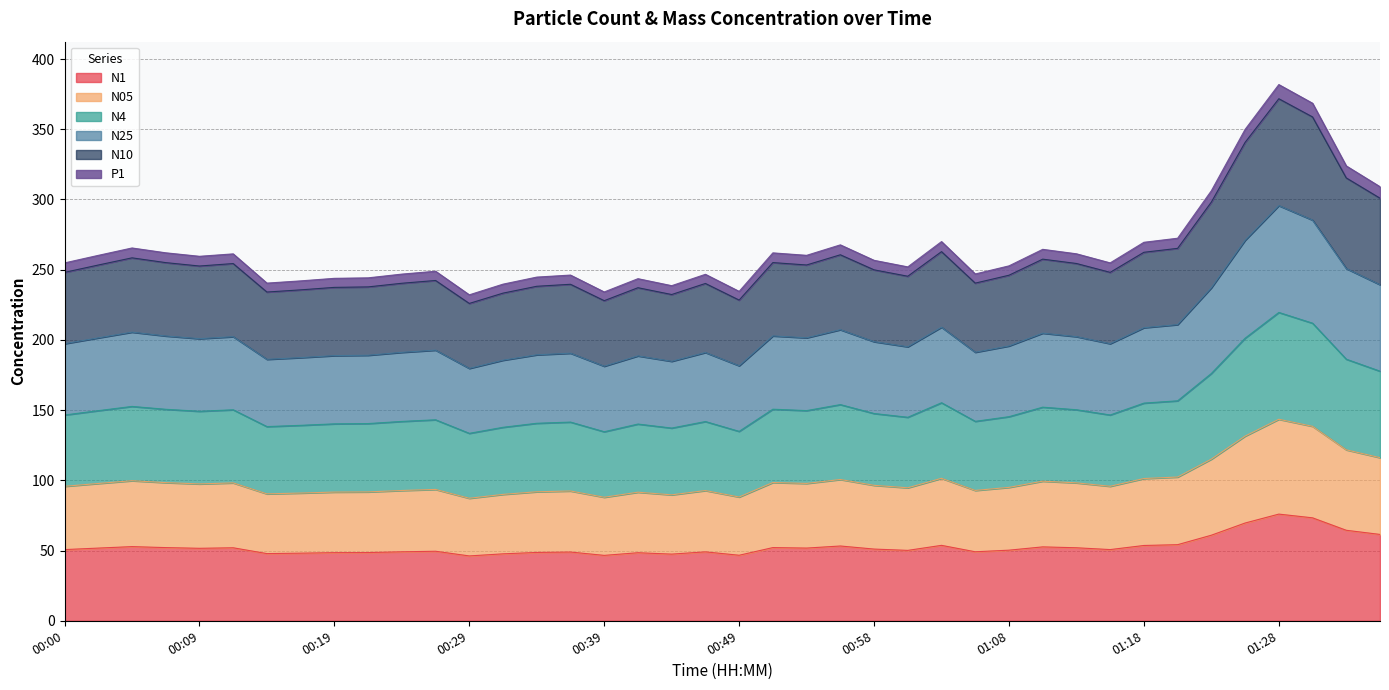

How many values in the N1 series exceed 51?

20